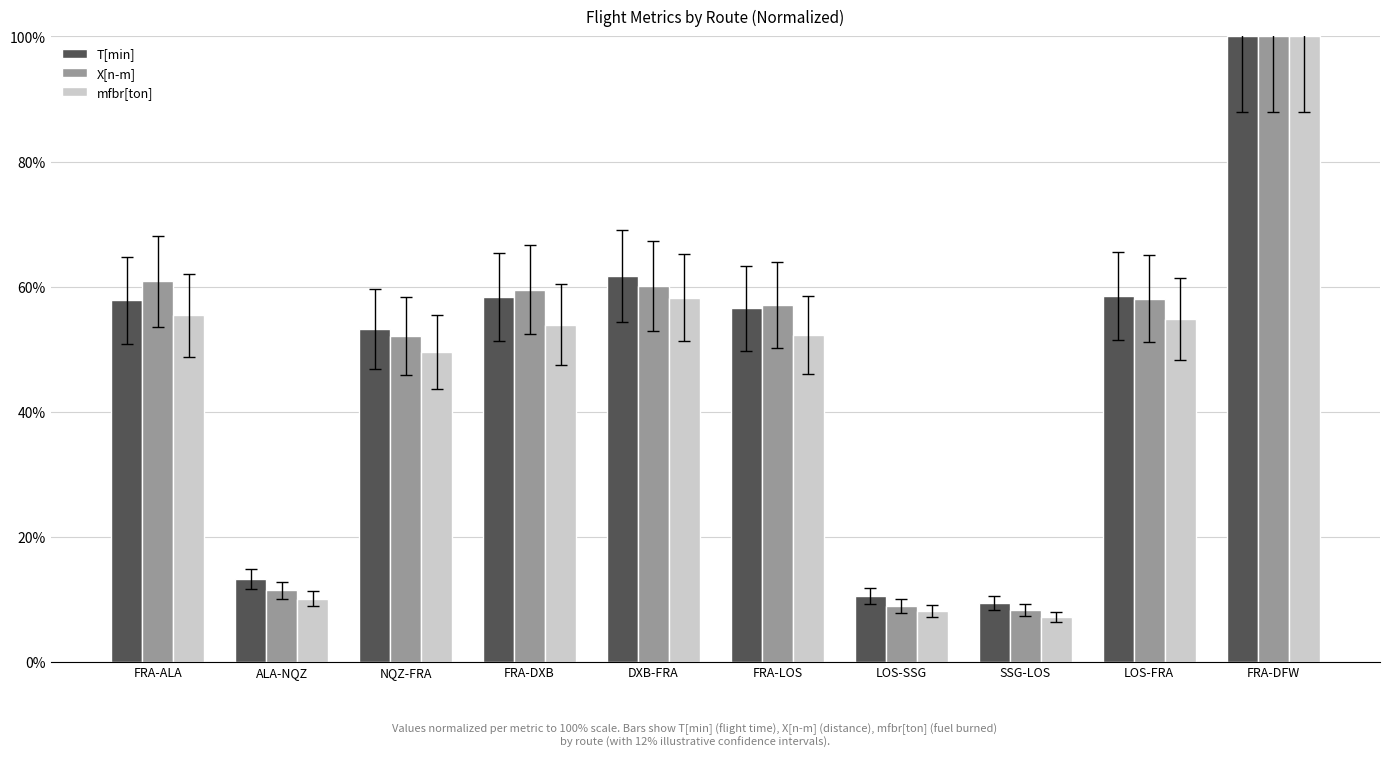

Read the X[n-m] value at FRA-DXB.

59.5